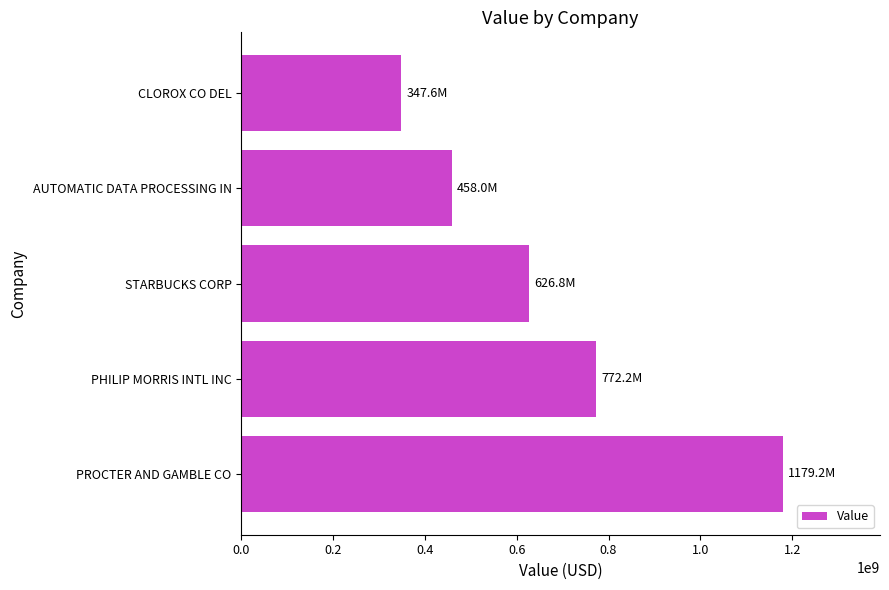

What is the change in value from STARBUCKS CORP to CLOROX CO DEL?

-279260000